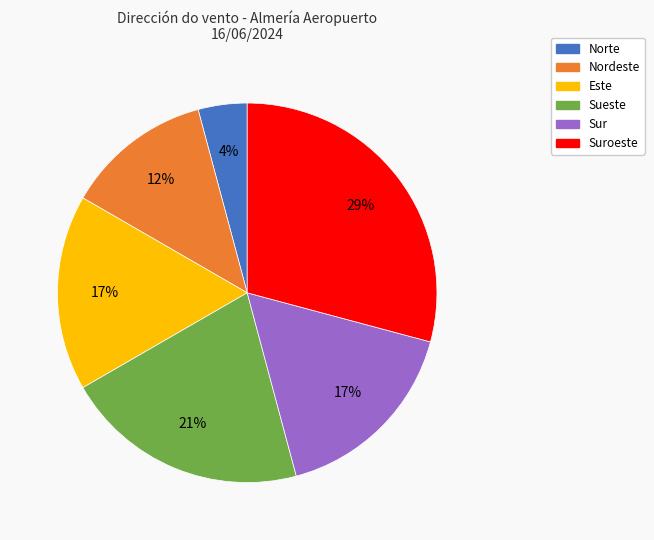

To the nearest percent, what is the difference between the largest and smallest slice percentages?

25%